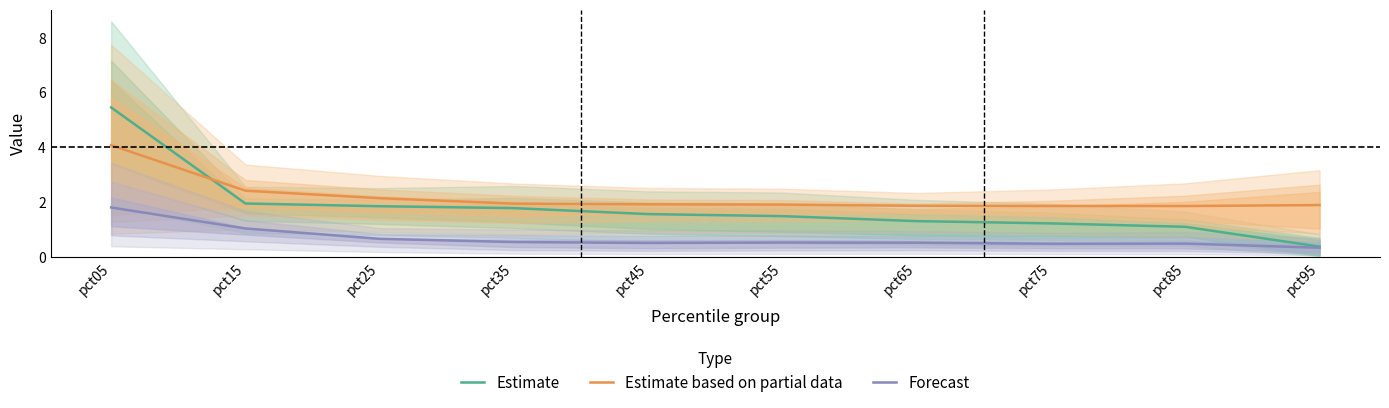

Does the chart have visible grid lines?

No